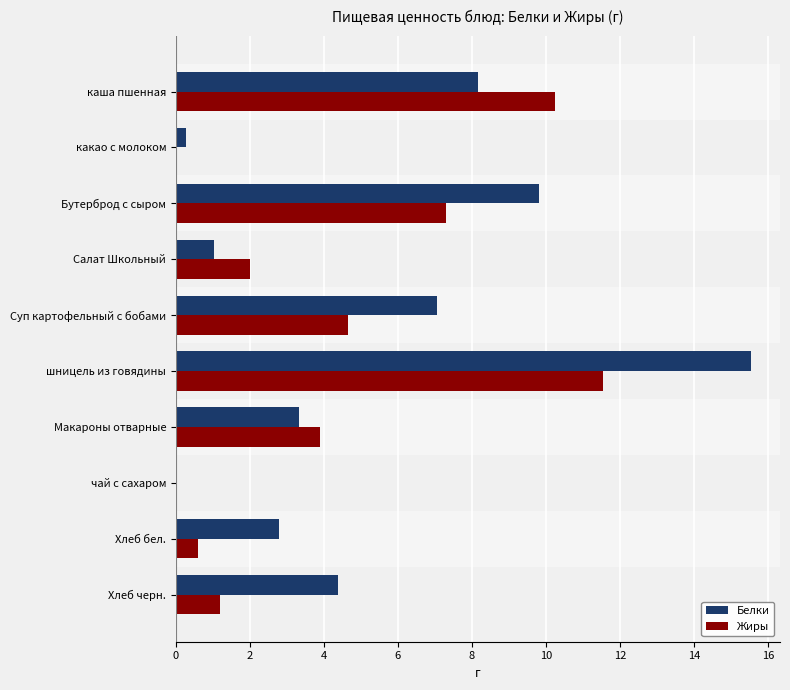

Which series changed the most between какао с молоком and Суп картофельный с бобами?

Белки